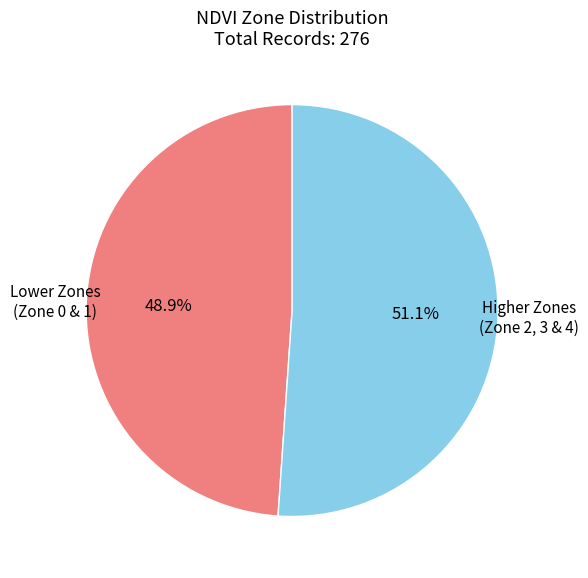

Combined, do Lower Zones (Zone 0 & 1) and Higher Zones (Zone 2, 3 & 4) account for over 50%?

Yes